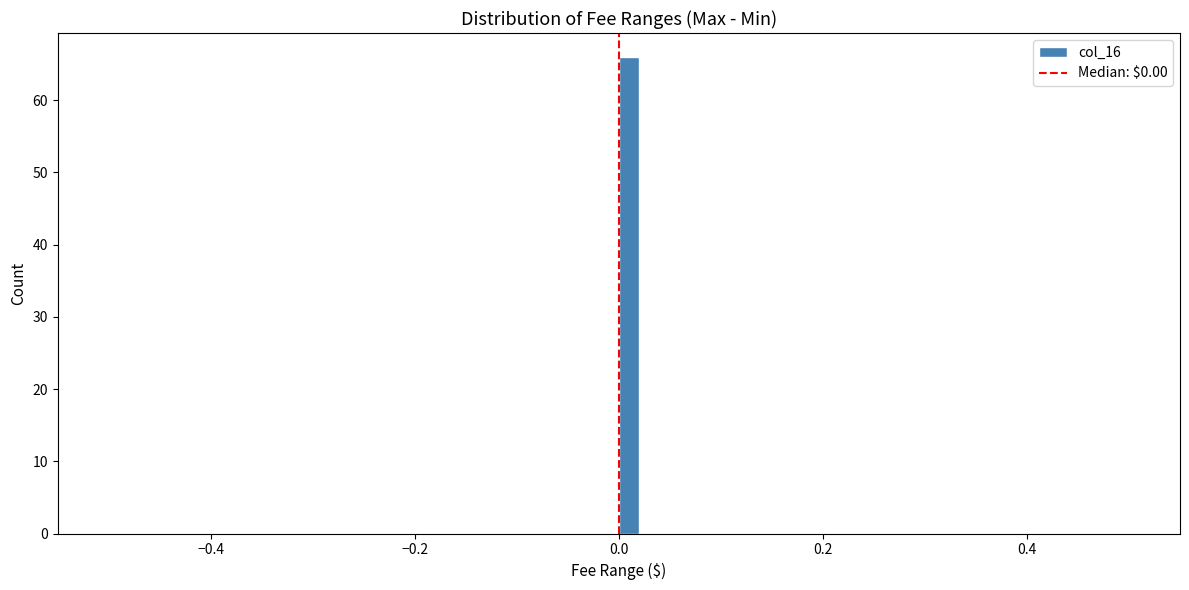

Around what value on the x-axis is the tallest bar? Give the approximate position of its centre, as read against the axis.

0.02